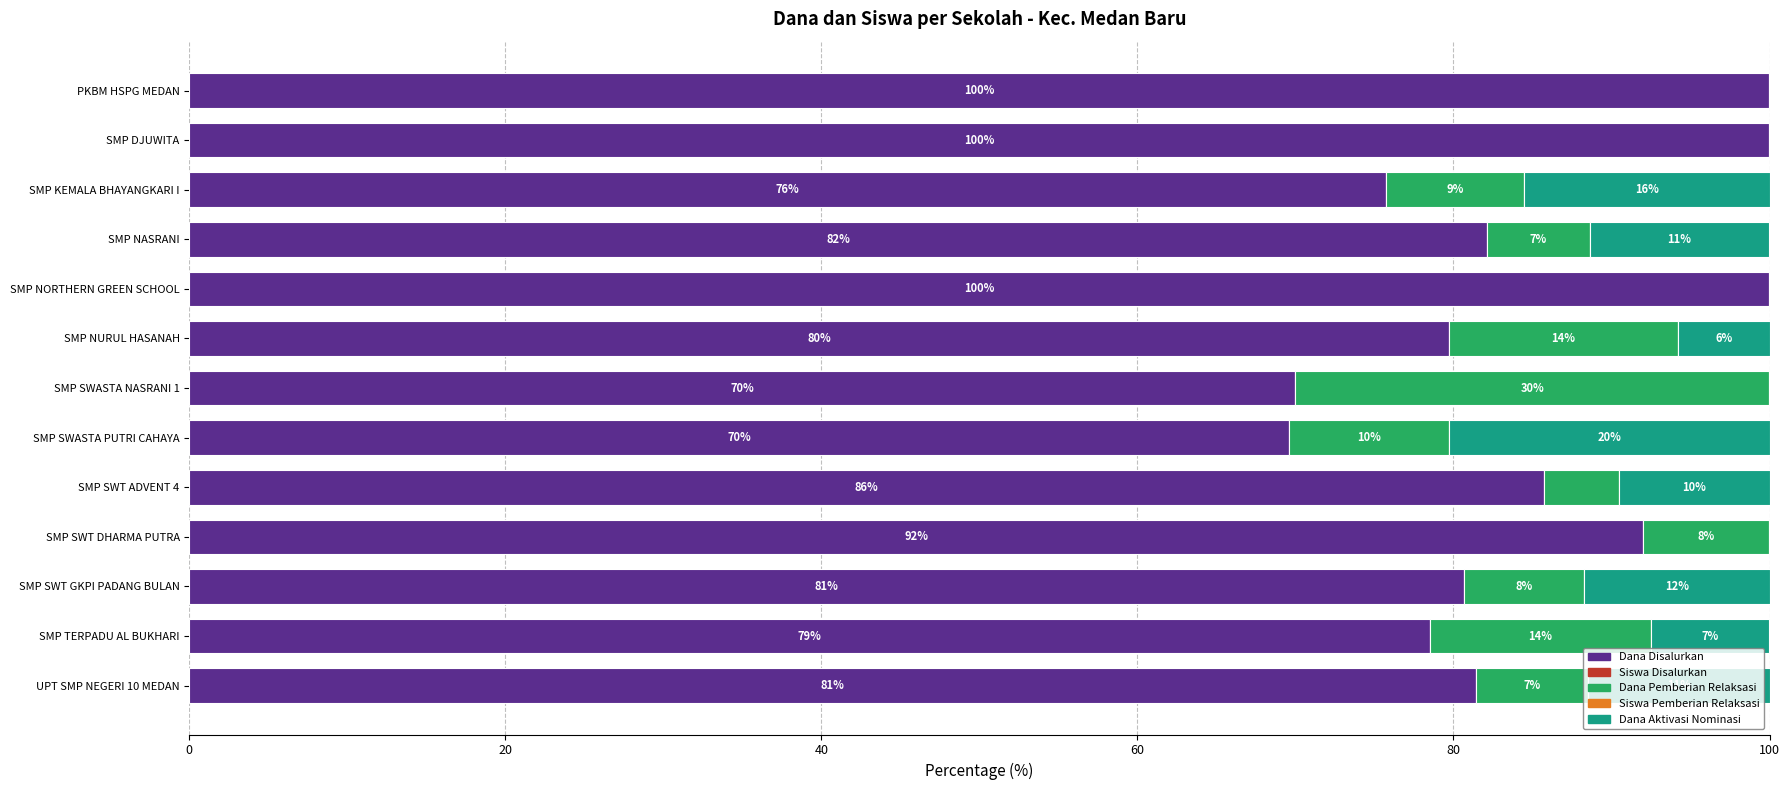

What is the maximum value for Dana Disalurkan?

100.0